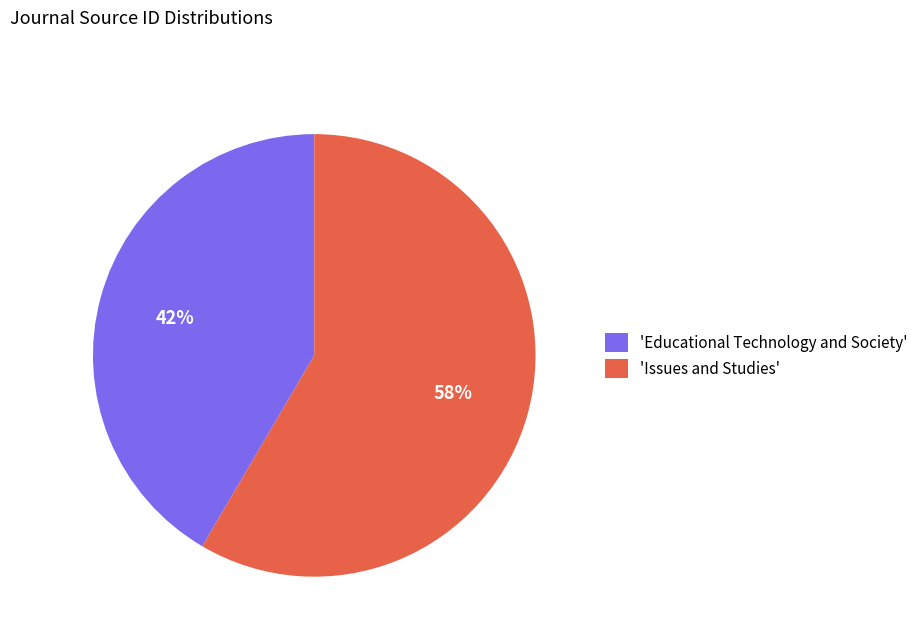

Is the sum of 'Issues and Studies' and 'Educational Technology and Society' greater than half?

Yes